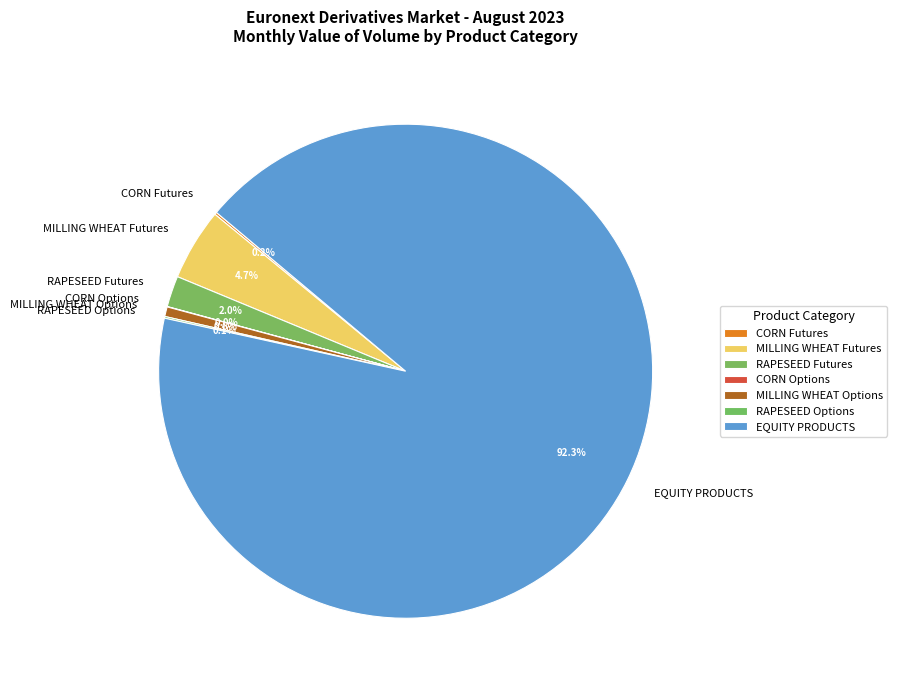

Does EQUITY PRODUCTS account for over 50% of the chart?

Yes